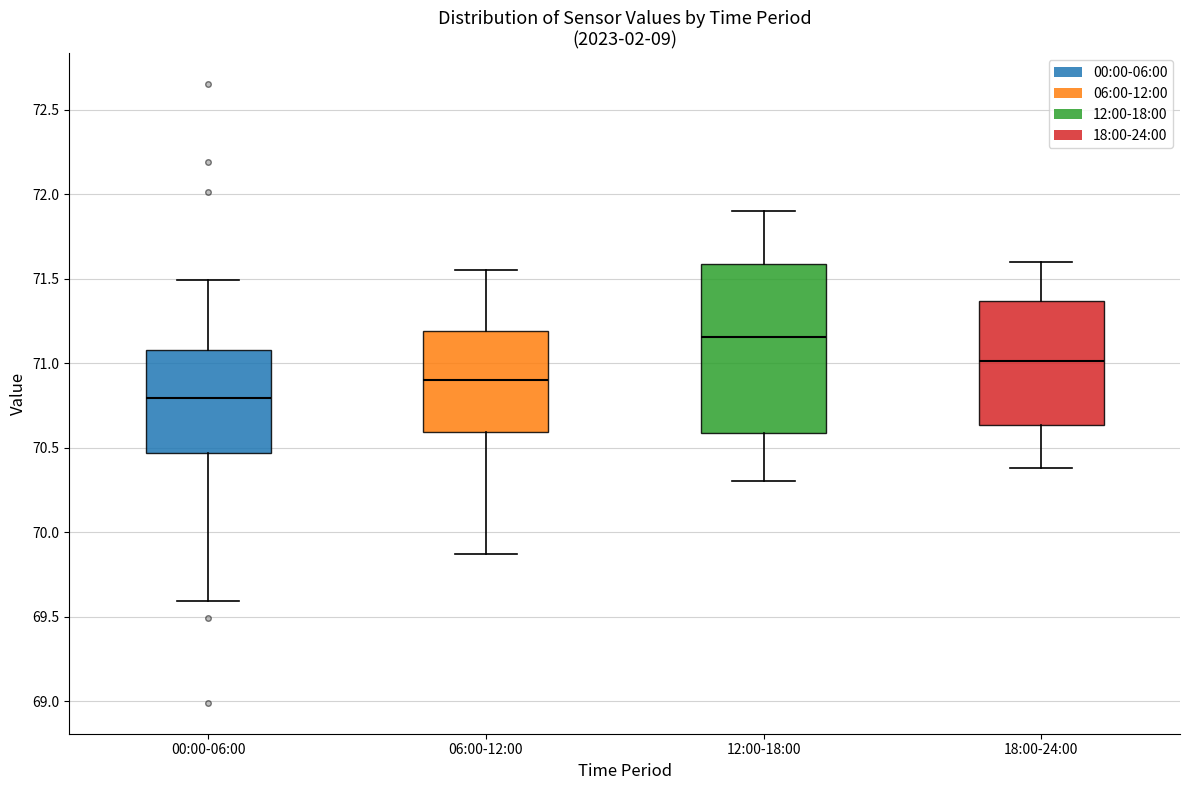

Where does the lower whisker of the box for 12:00-18:00 end on the y-axis? The values are not printed on the chart, so give them approximately, as read against the axis.

70.30